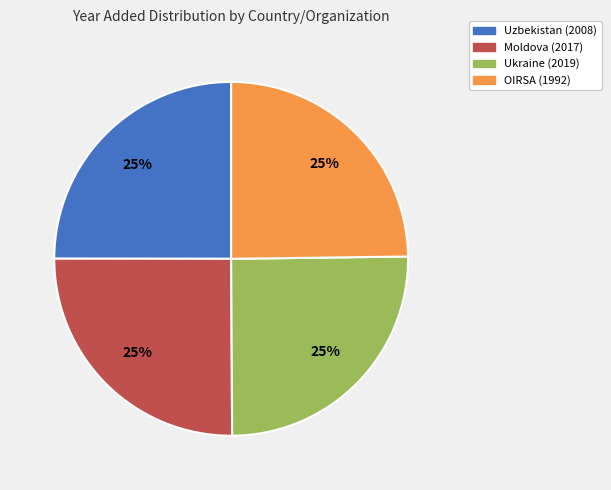

Approximately how many times larger is the value at Uzbekistan (2008) compared to Moldova (2017)?

1.0